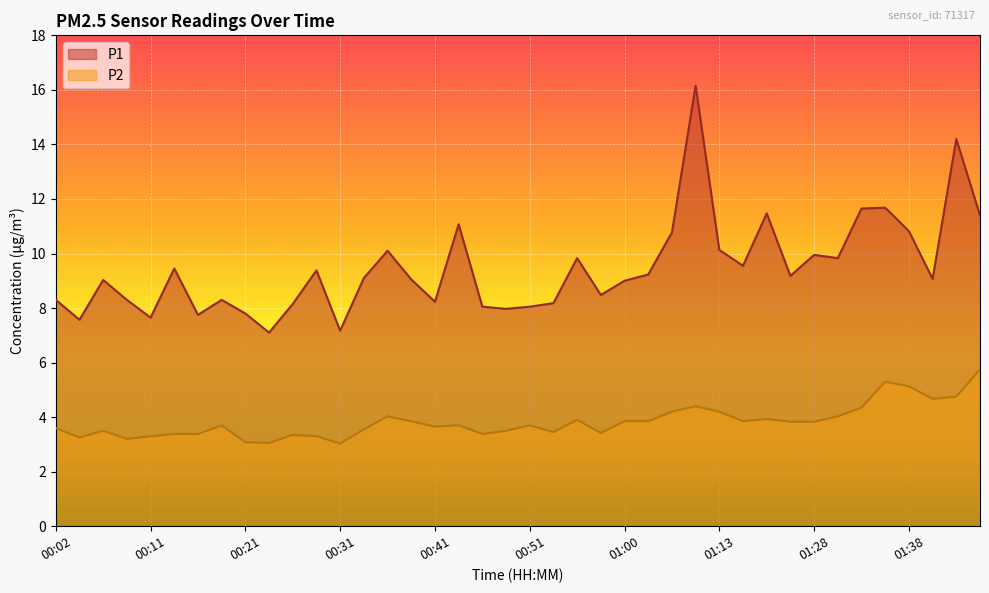

In P2, how many points are lower than both neighbors (excluding endpoints)?

10